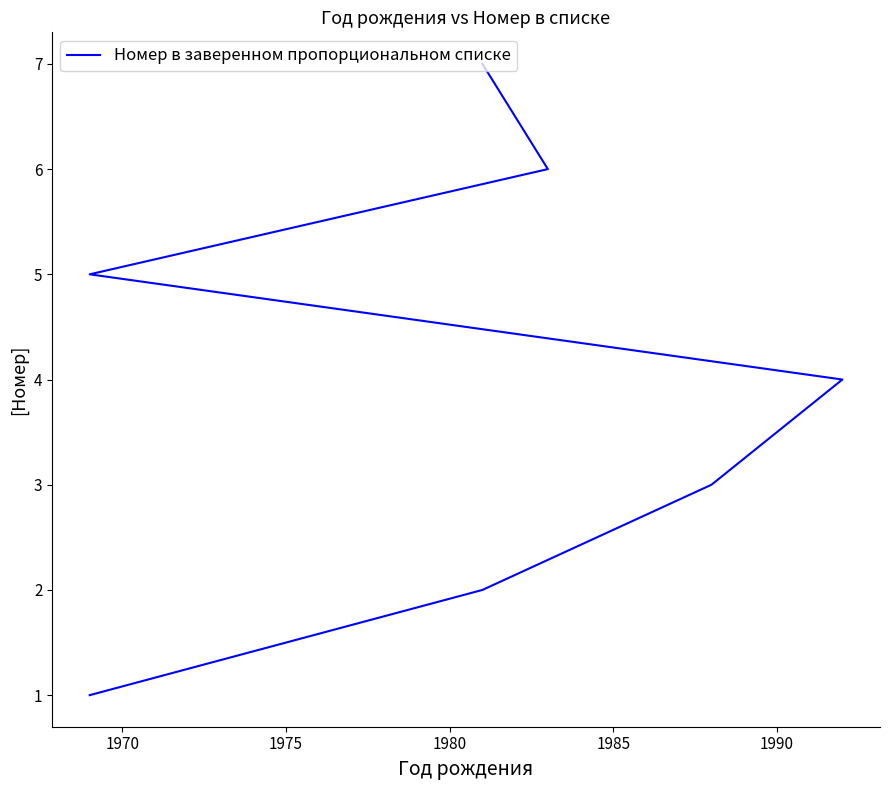

How many values are between 2 and 6?

5